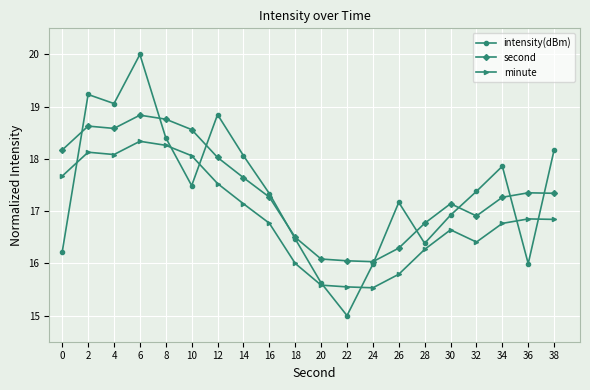

Where is the first local minimum for intensity(dBm)?

4